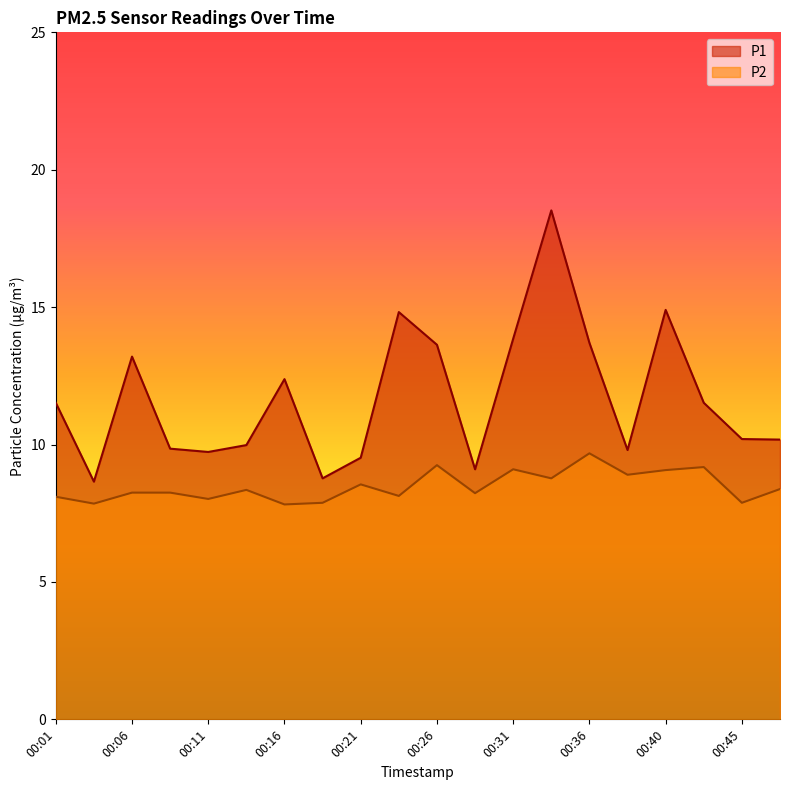

True or false: P2 has more than 2 interior local peaks.

True